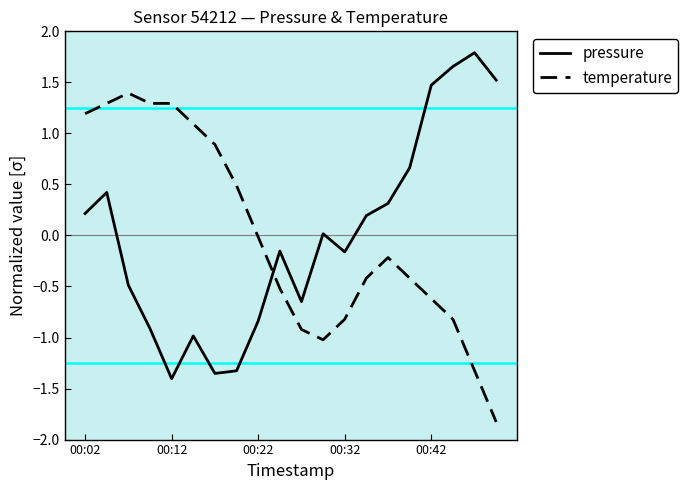

Rank the series by their maximum value, from highest to lowest.

pressure, temperature